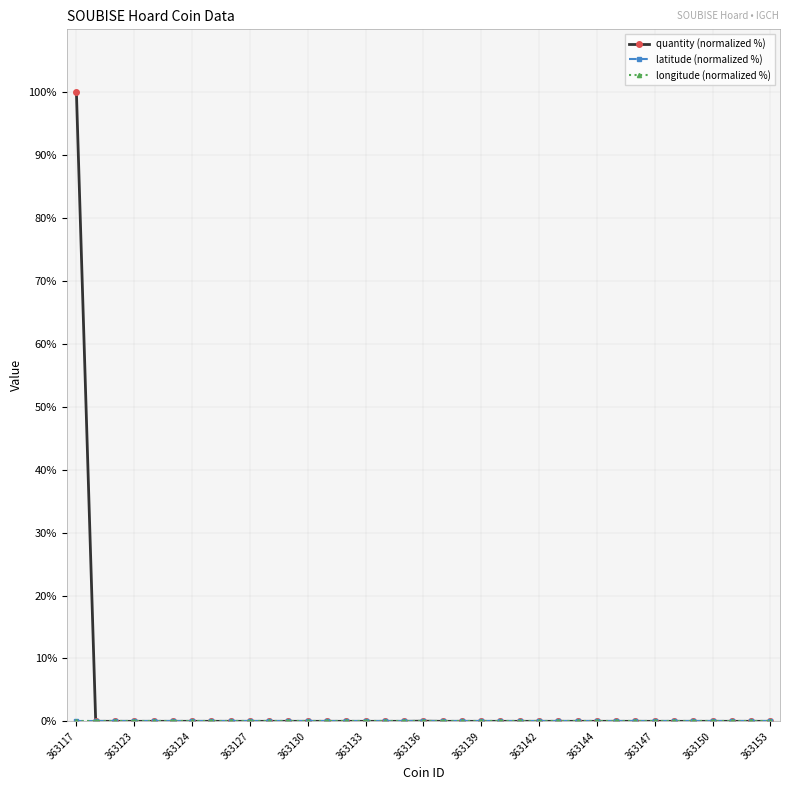

Reading left to right, what are all the values shown in this chart?

quantity (normalized %): 100.0	0.0	0.0	0.0	0.0	0.0	0.0	0.0	0.0	0.0	0.0	0.0	0.0	0.0	0.0	0.0	0.0	0.0	0.0	0.0	0.0	0.0	0.0	0.0	0.0	0.0	0.0	0.0	0.0	0.0	0.0	0.0	0.0	0.0	0.0	0.0	0.0
latitude (normalized %): 0.0	0.0	0.0	0.0	0.0	0.0	0.0	0.0	0.0	0.0	0.0	0.0	0.0	0.0	0.0	0.0	0.0	0.0	0.0	0.0	0.0	0.0	0.0	0.0	0.0	0.0	0.0	0.0	0.0	0.0	0.0	0.0	0.0	0.0	0.0	0.0	0.0
longitude (normalized %): 0.0	0.0	0.0	0.0	0.0	0.0	0.0	0.0	0.0	0.0	0.0	0.0	0.0	0.0	0.0	0.0	0.0	0.0	0.0	0.0	0.0	0.0	0.0	0.0	0.0	0.0	0.0	0.0	0.0	0.0	0.0	0.0	0.0	0.0	0.0	0.0	0.0